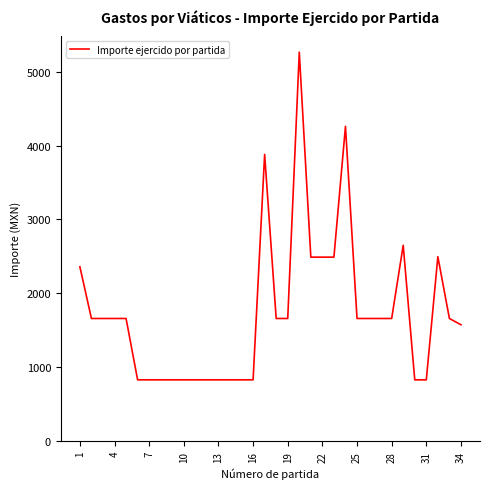

Is this an area chart (filled region under the line)?

No